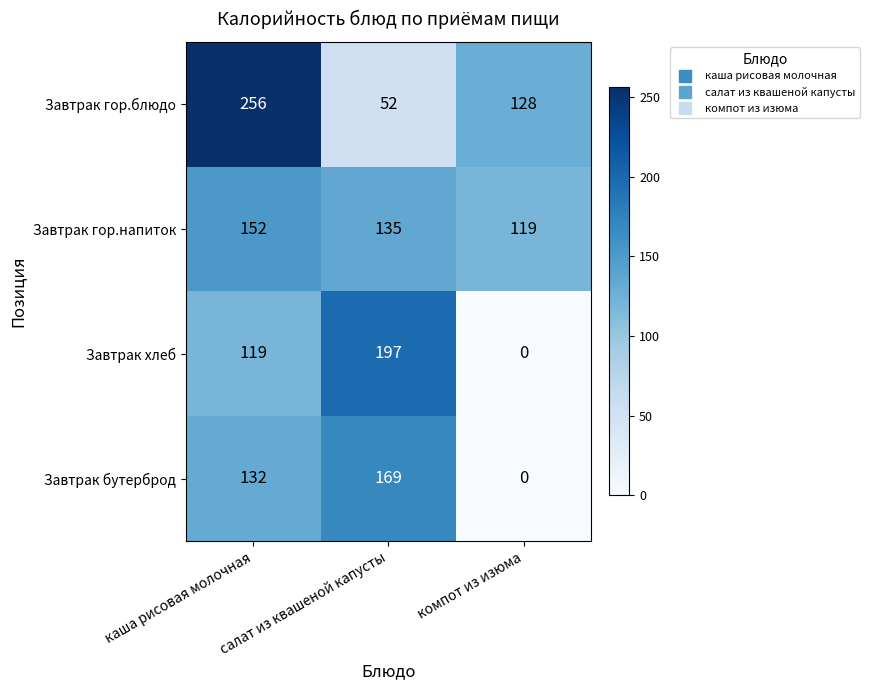

The value of Завтрак гор.напиток at каша рисовая молочная is 199. True or false?

False